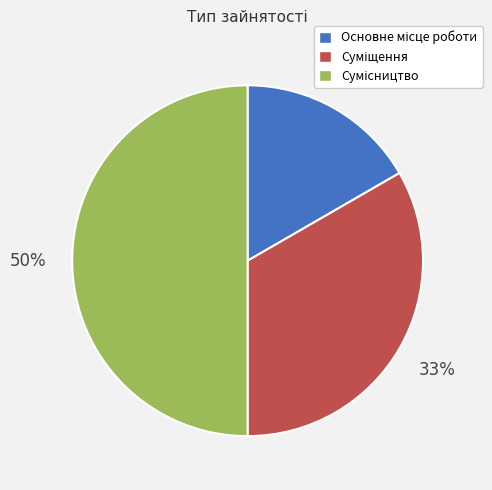

To the nearest percent, what is the difference between the largest and smallest slice percentages?

33%